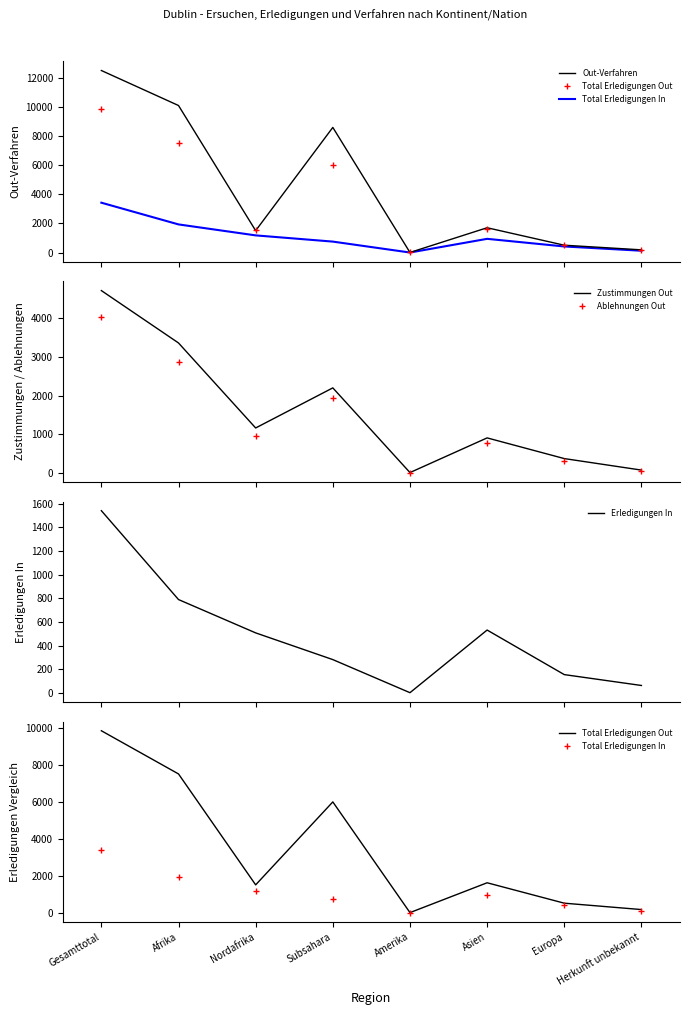

What is the difference between the maximum and second lowest values in the Zustimmungen Out series?

4644